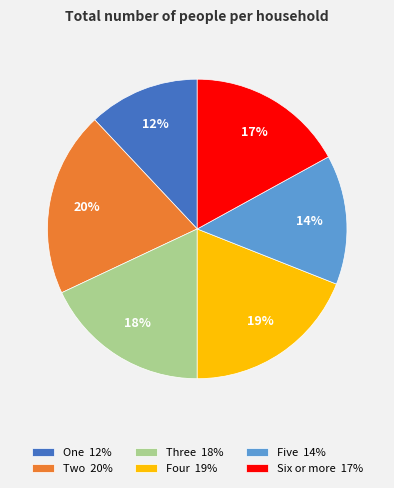

Between Four 19% and One 12%, which is larger?

Four 19%